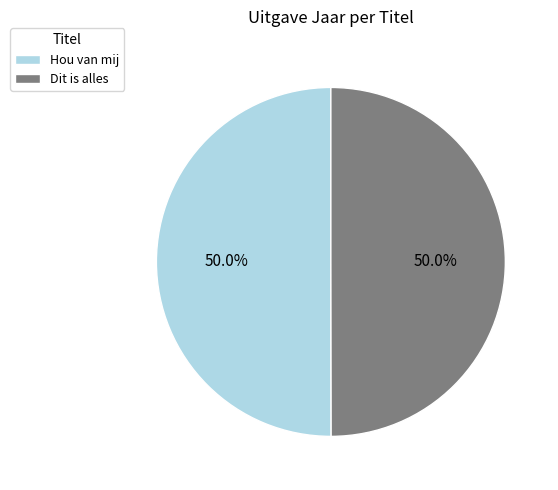

To the nearest percent, what is the combined percentage of Hou van mij and Dit is alles?

100%